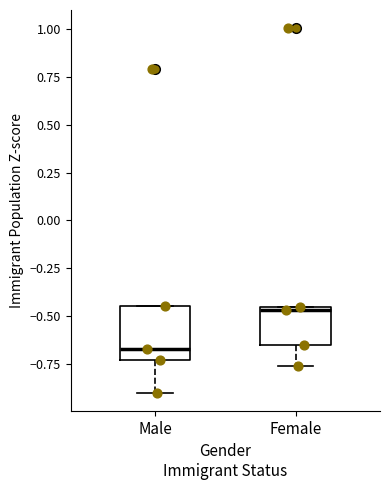

Where is the upper edge of the box for Female on the y-axis? The values are not printed on the chart, so give them approximately, as read against the axis.

-0.45